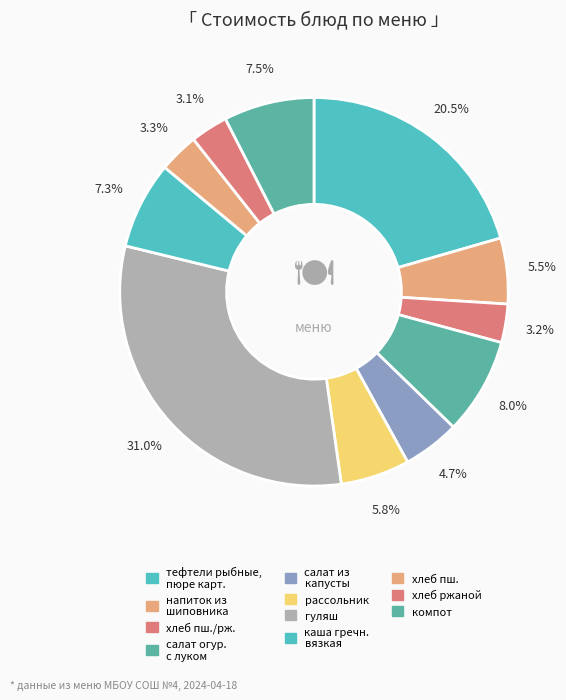

To the nearest percent, what is the average slice percentage?

9%